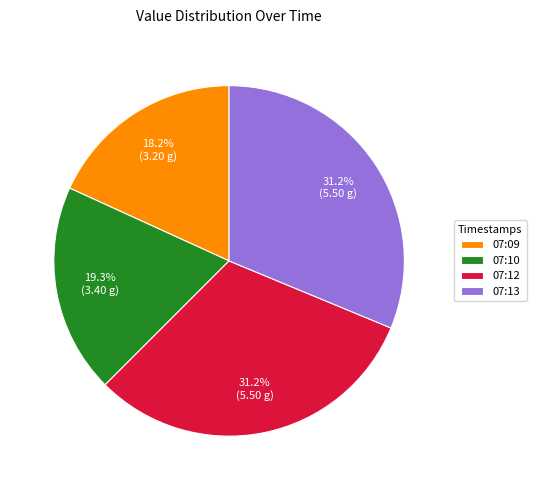

What is the smallest slice in the pie chart?

07:09